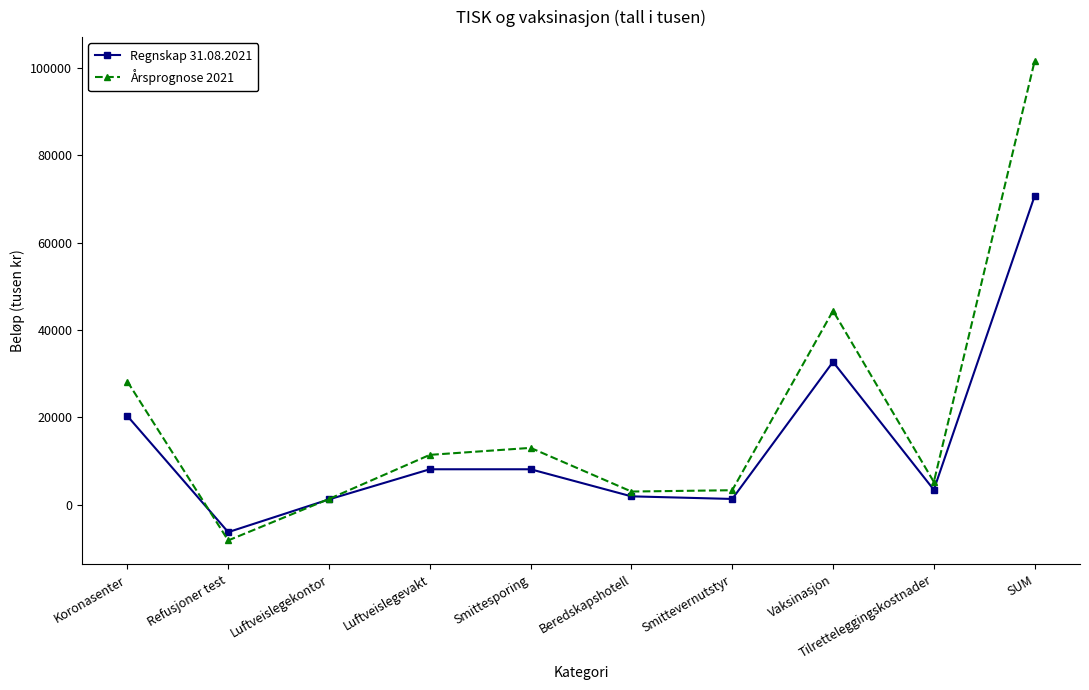

At which category is the sum across all series the highest?

SUM